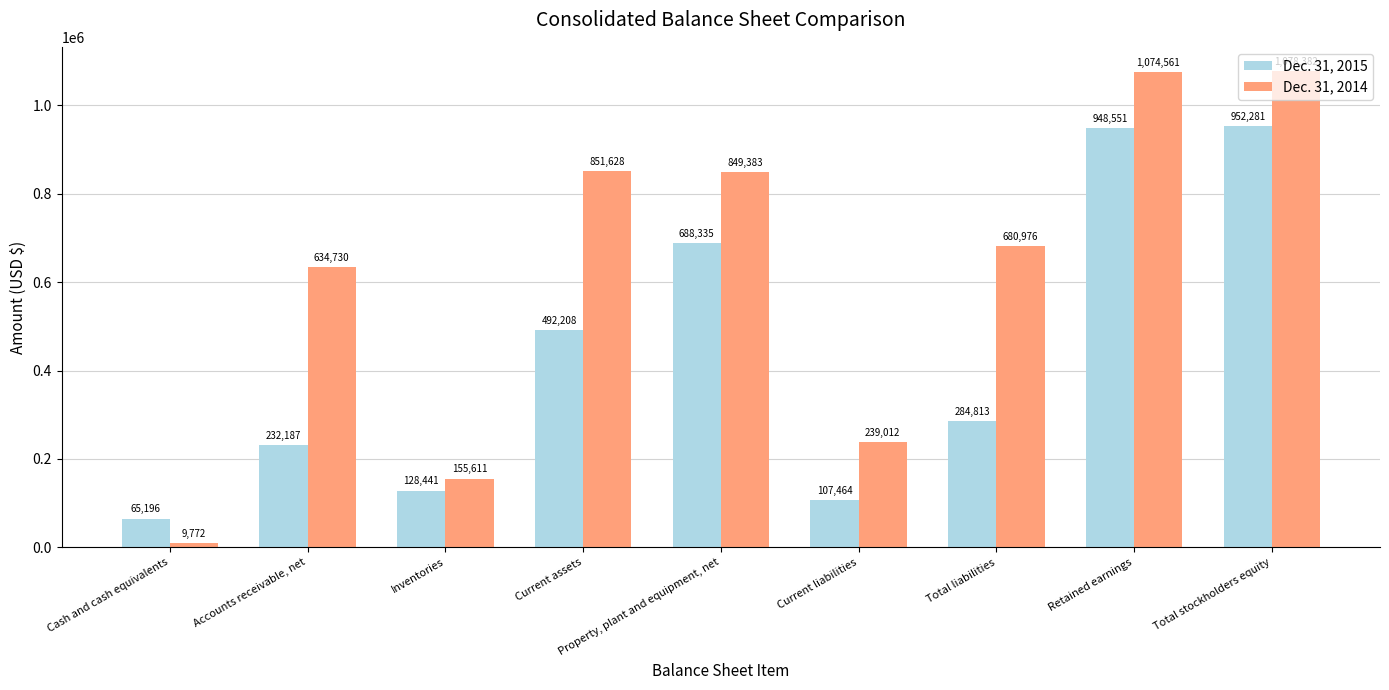

At which label is Dec. 31, 2015 closest to 508738?

Current assets